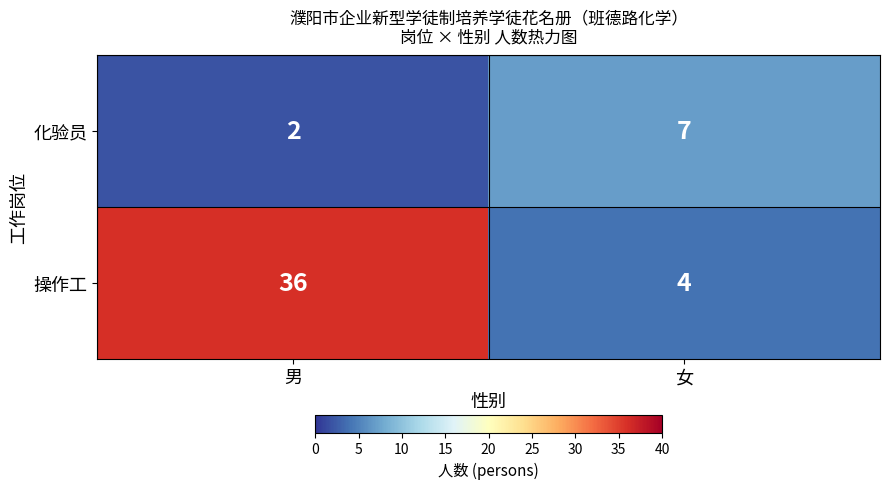

Is it true that 操作工 equals 56 at 男?

False